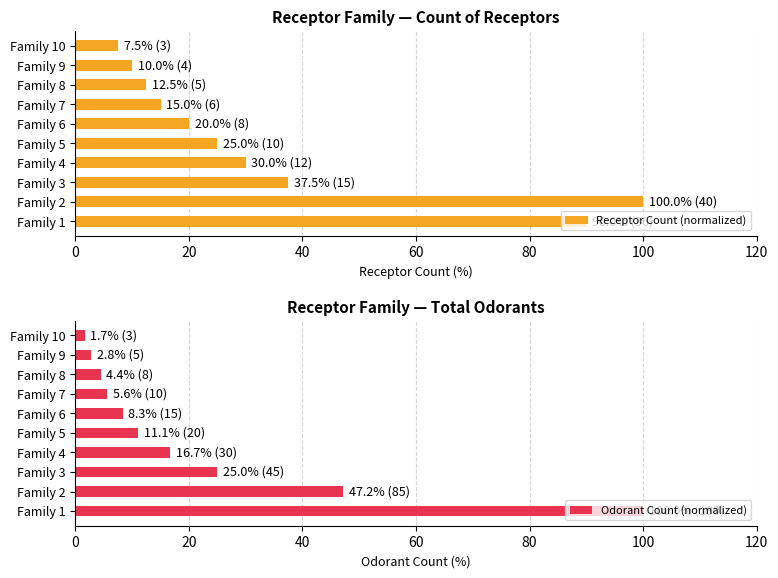

At which label is Odorant Count (normalized) closest to 50?

Family 2